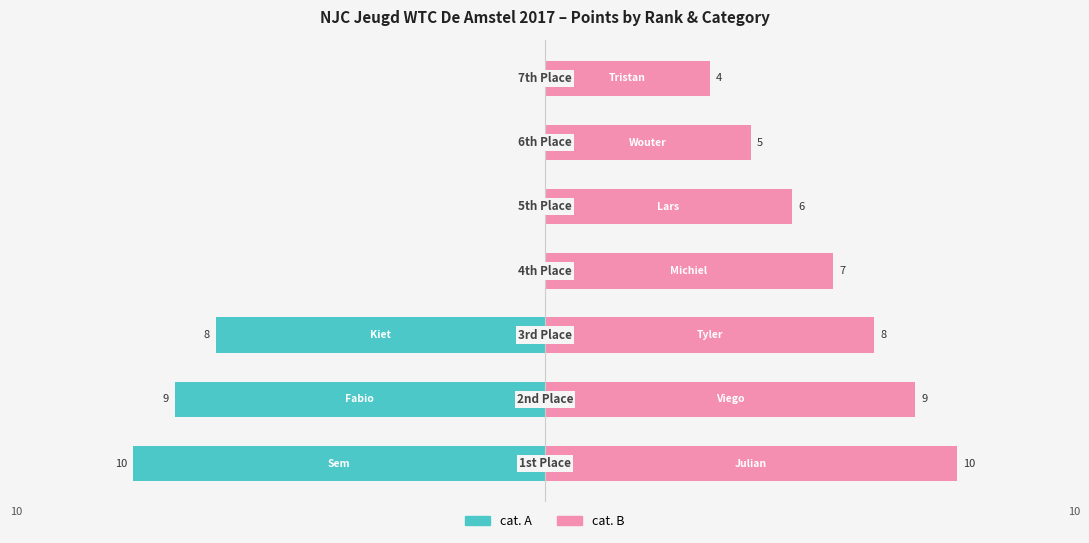

Which has a higher value, 1 or 6?

6